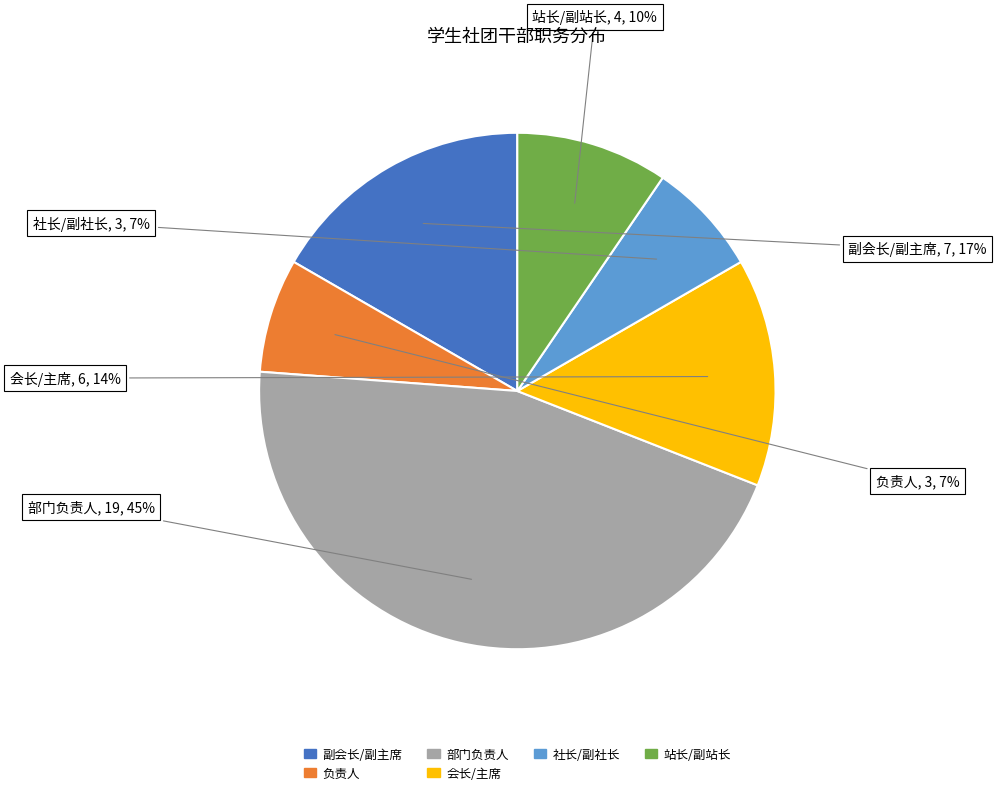

Between 站长/副站长 and 部门负责人, which is larger?

部门负责人